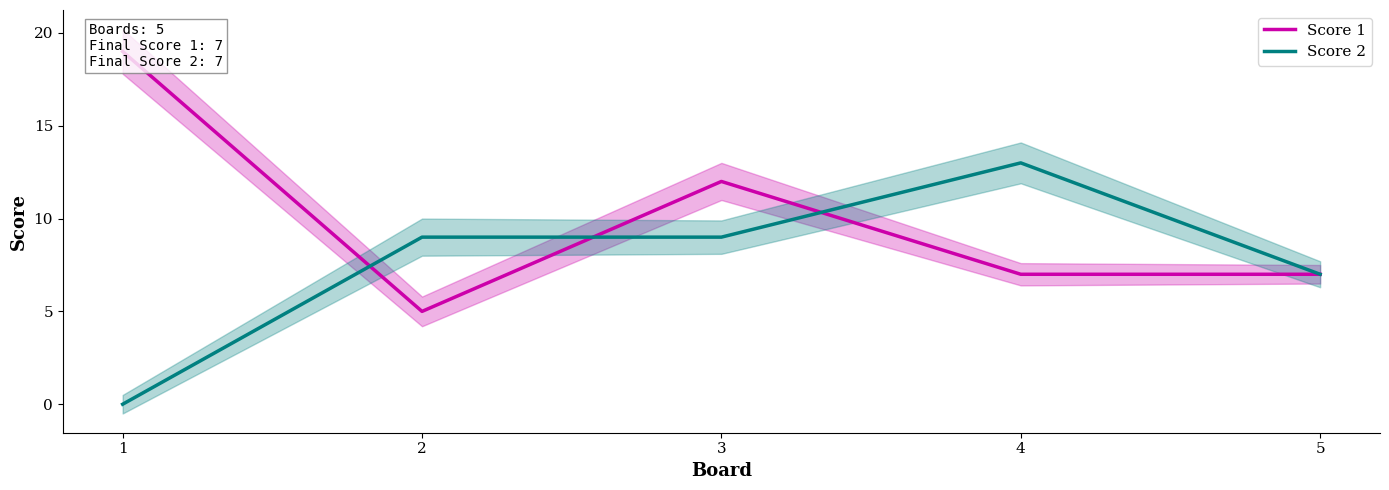

Where is the first local maximum for Score 2?

4